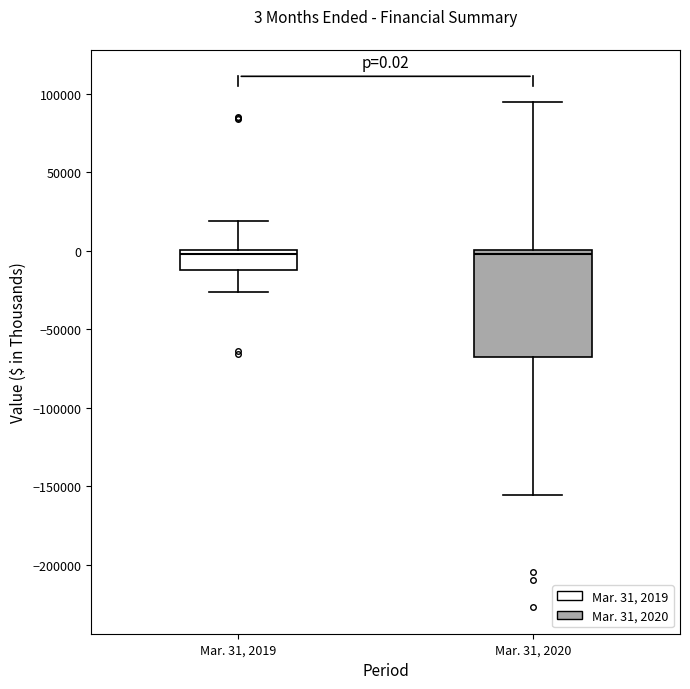

Comparing the boxes themselves (not the whiskers), which one is the tallest?

Mar. 31, 2020